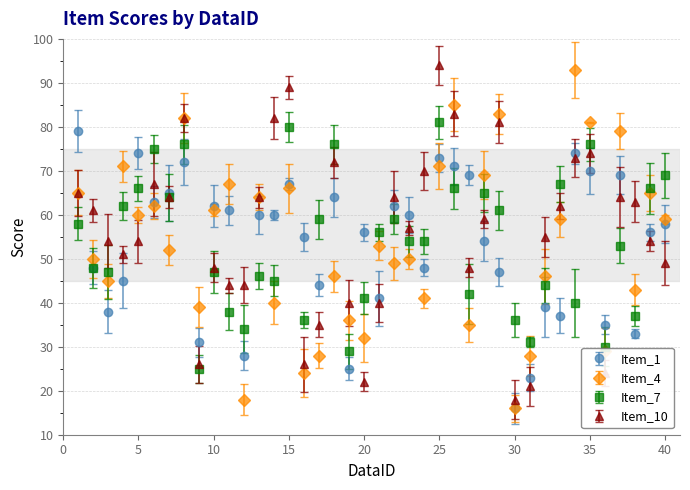

True or false: Item_4 has more than 2 points higher than both neighbors.

True